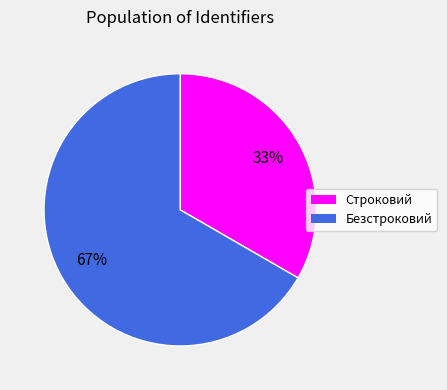

Do Безстроковий and Строковий together represent more than half of the pie?

Yes